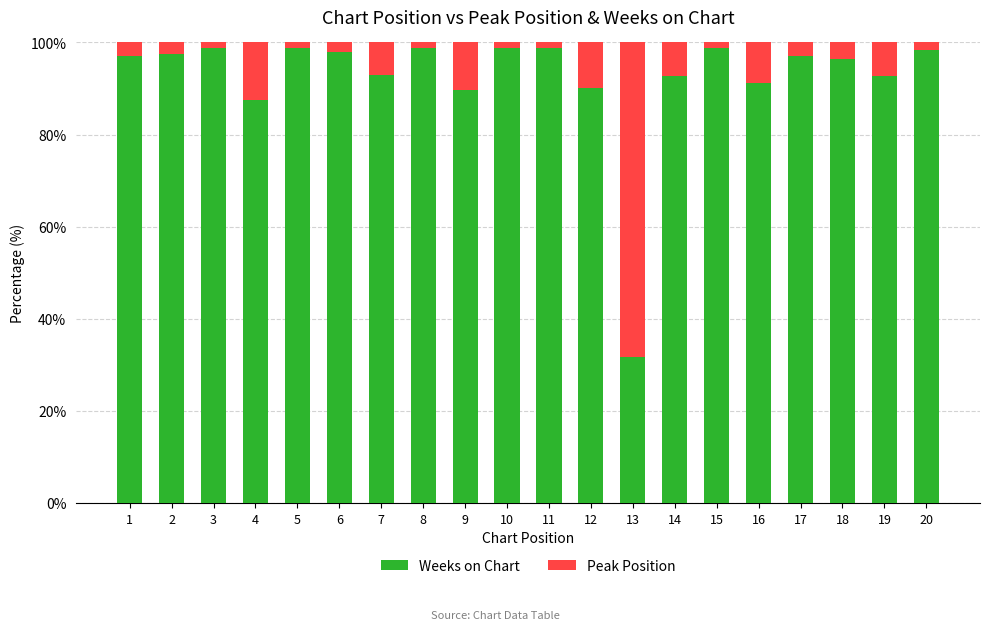

At which label does Weeks on Chart reach its minimum?

13